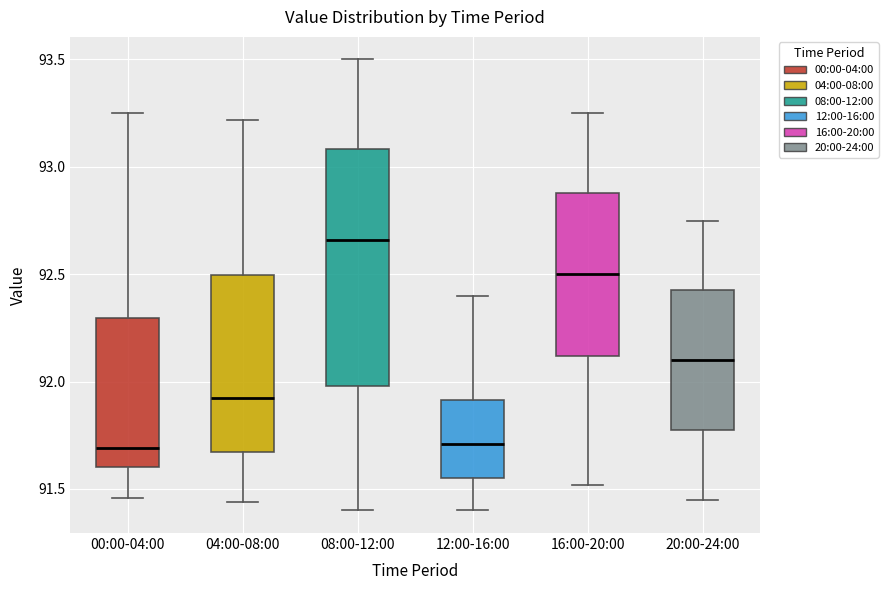

Reading left to right, transcribe this box plot: for each box, give where its median line is, the range the box spans, and where its two whiskers end, as read against the y-axis. The values are not printed on the chart, so give them approximately, as read against the axis.

00:00-04:00: median 91.70, box 91.60 to 92.30, whiskers 91.45 to 93.25
04:00-08:00: median 91.95, box 91.65 to 92.50, whiskers 91.45 to 93.20
08:00-12:00: median 92.65, box 92.00 to 93.10, whiskers 91.40 to 93.50
12:00-16:00: median 91.70, box 91.55 to 91.90, whiskers 91.40 to 92.40
16:00-20:00: median 92.50, box 92.10 to 92.90, whiskers 91.50 to 93.25
20:00-24:00: median 92.10, box 91.75 to 92.45, whiskers 91.45 to 92.75